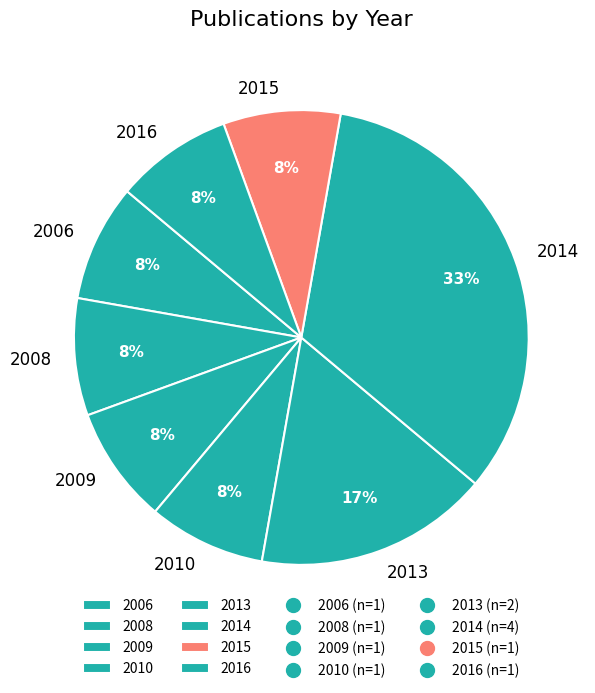

Is there a majority slice in this chart?

No